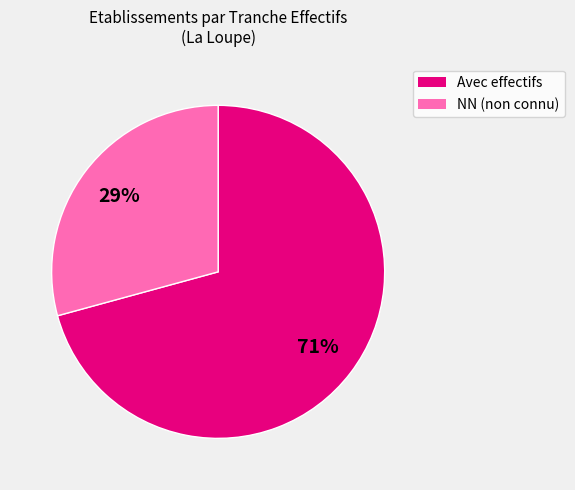

Does any single category account for the majority?

Yes